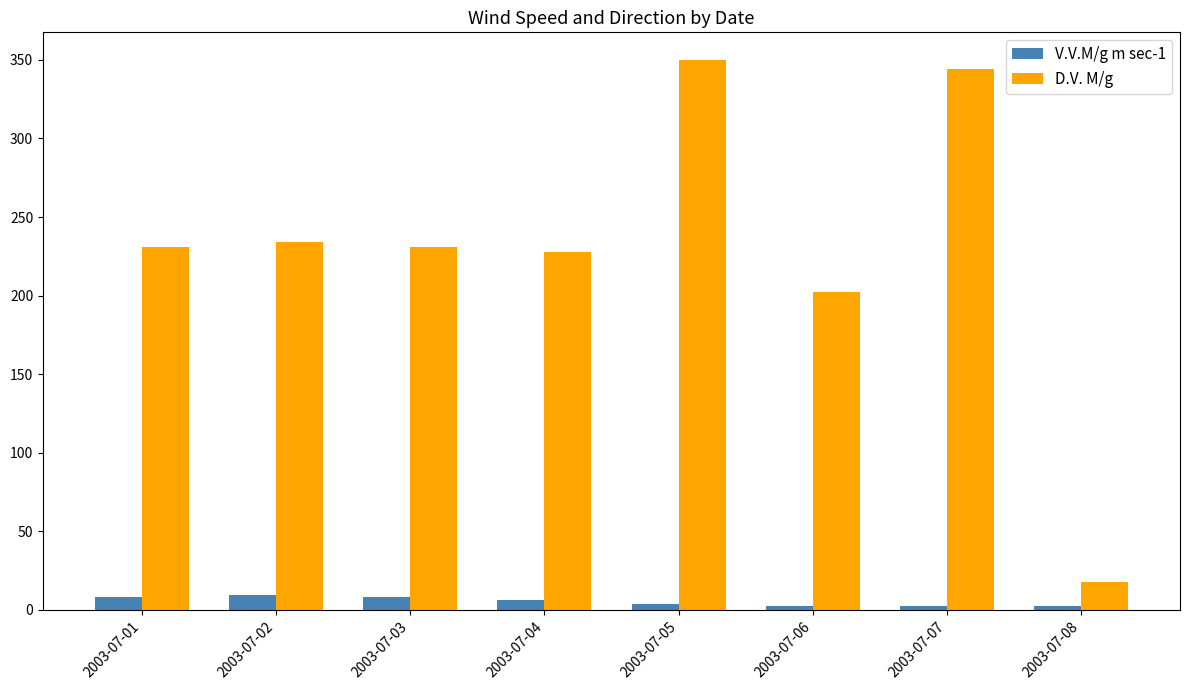

Which label corresponds to the largest value in the chart?

2003-07-05